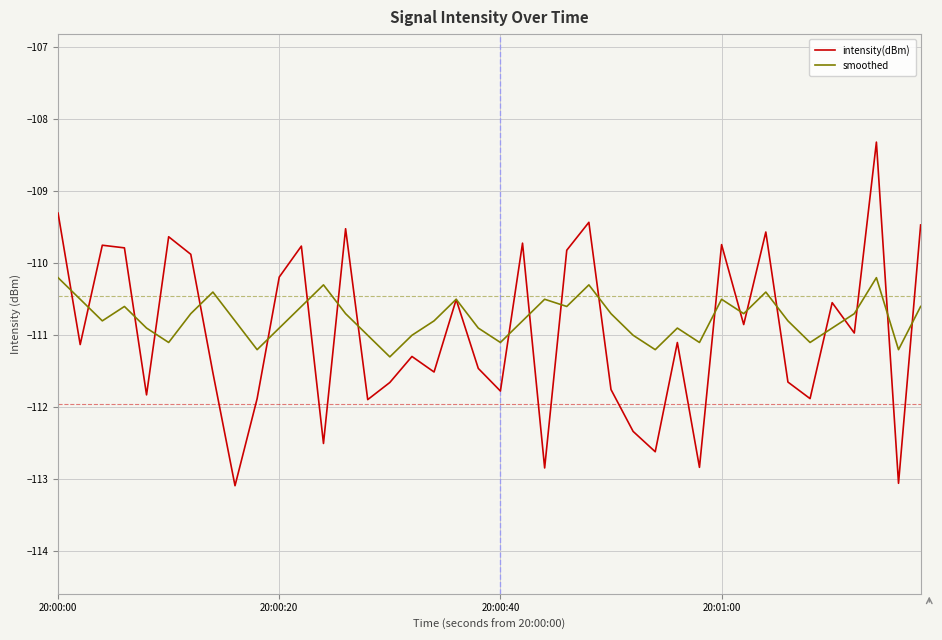

True or false: smoothed has more than 1 interior local peaks.

True